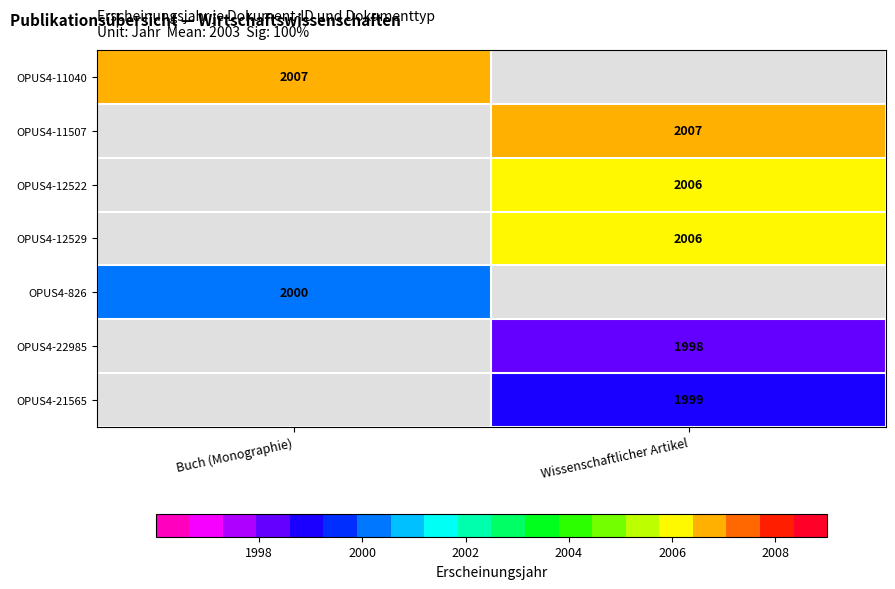

What is the difference between the highest and lowest values at Buch (Monographie)?

7.0